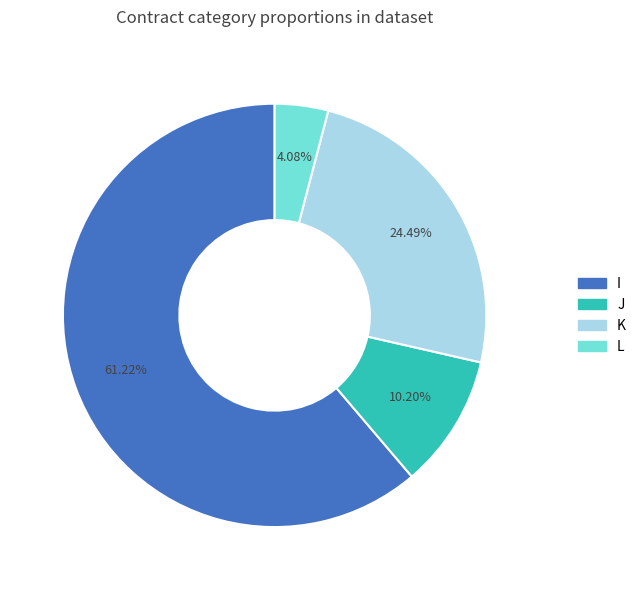

To the nearest percent, what is the difference between the largest and smallest slice percentages?

57%